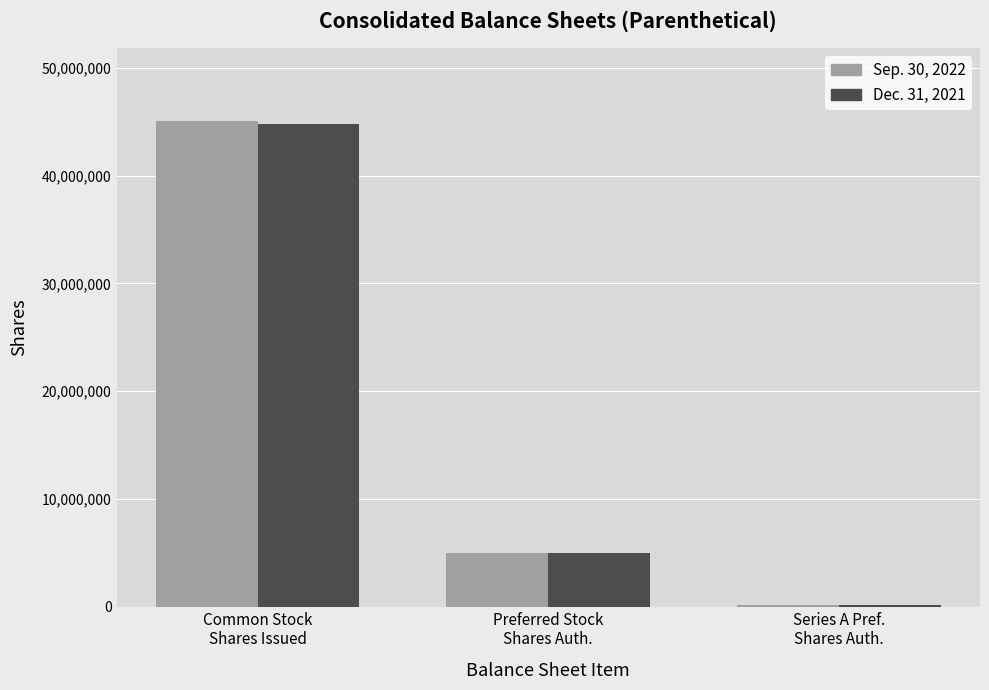

What are all the series names shown in the legend?

Sep. 30, 2022, Dec. 31, 2021